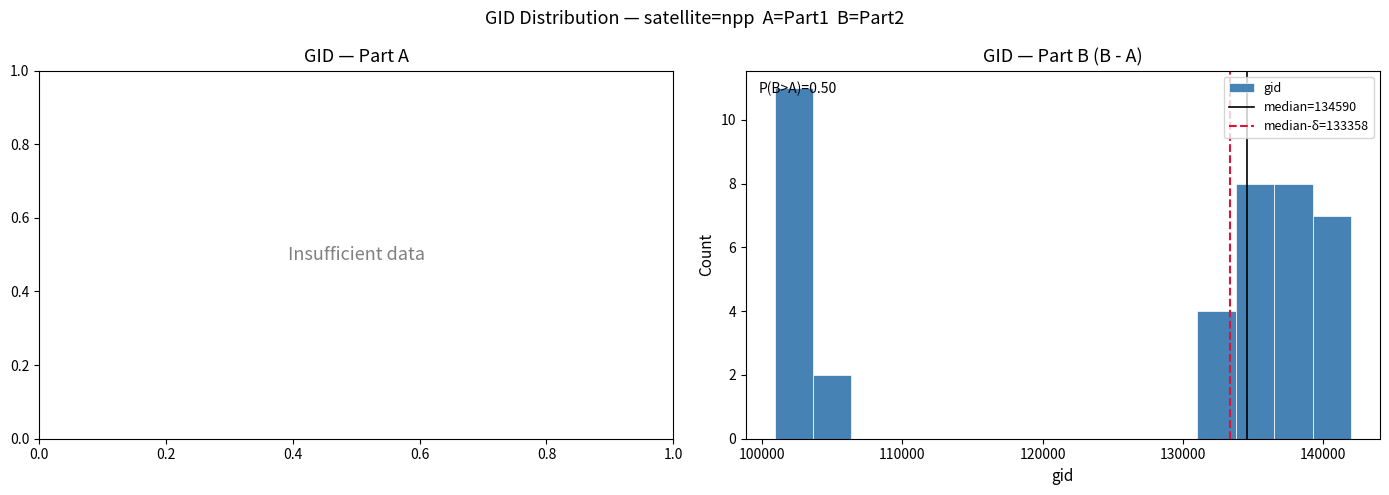

Read against the x-axis, roughly where is the centre of the tallest bar?

102000